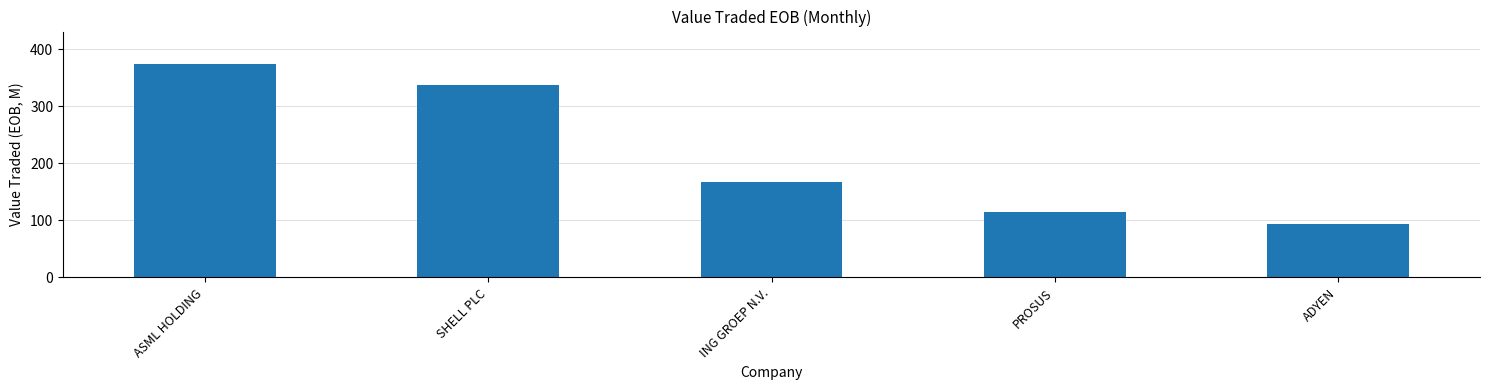

Between ASML HOLDING and ADYEN, which is larger?

ASML HOLDING